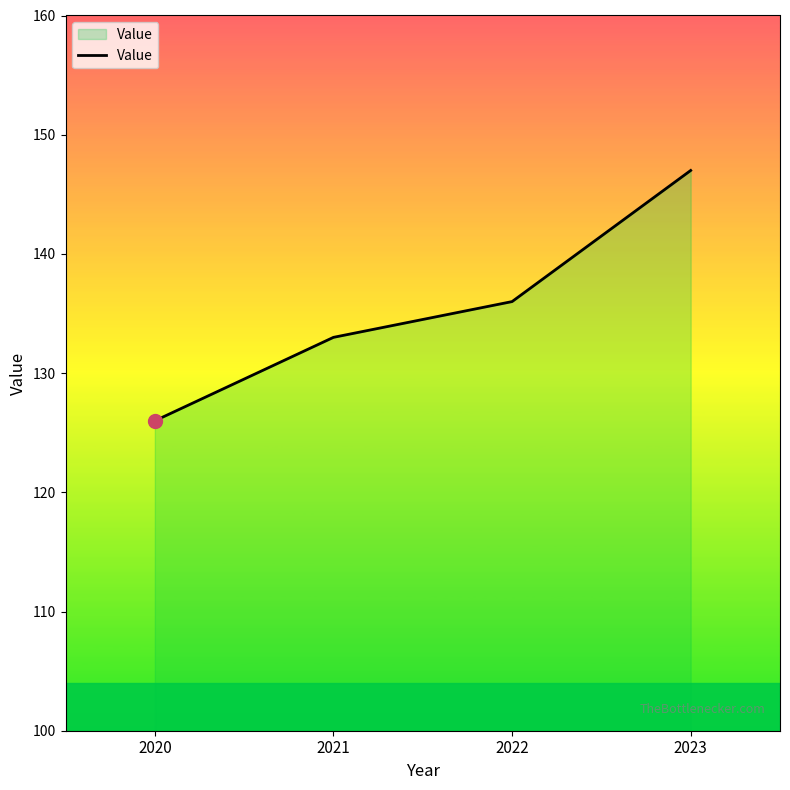

What is the difference between the maximum and minimum values?

21